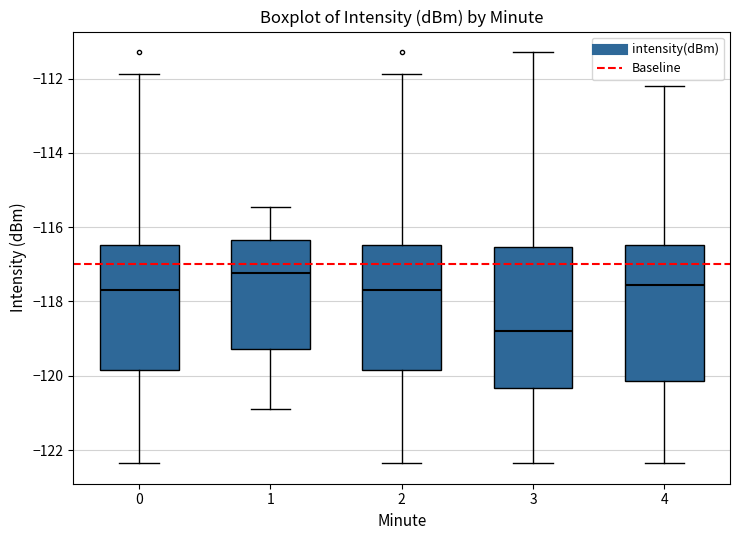

Where is the lower edge of the box at x = 4 on the y-axis? The values are not printed on the chart, so give them approximately, as read against the axis.

-120.2